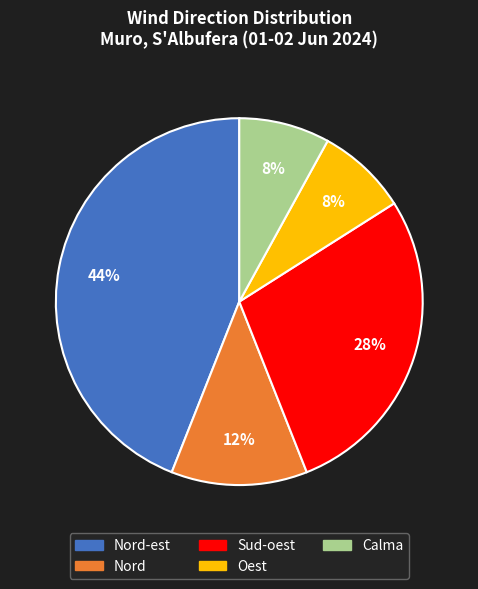

True or false: Calma accounts for 1% of the total.

False